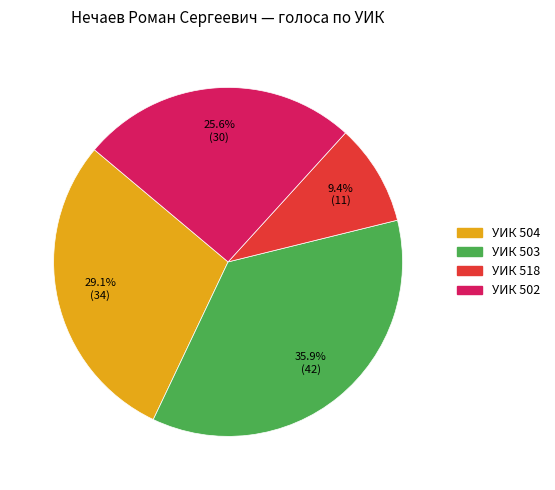

Rank the categories by value from lowest to highest.

518, 502, 504, 503